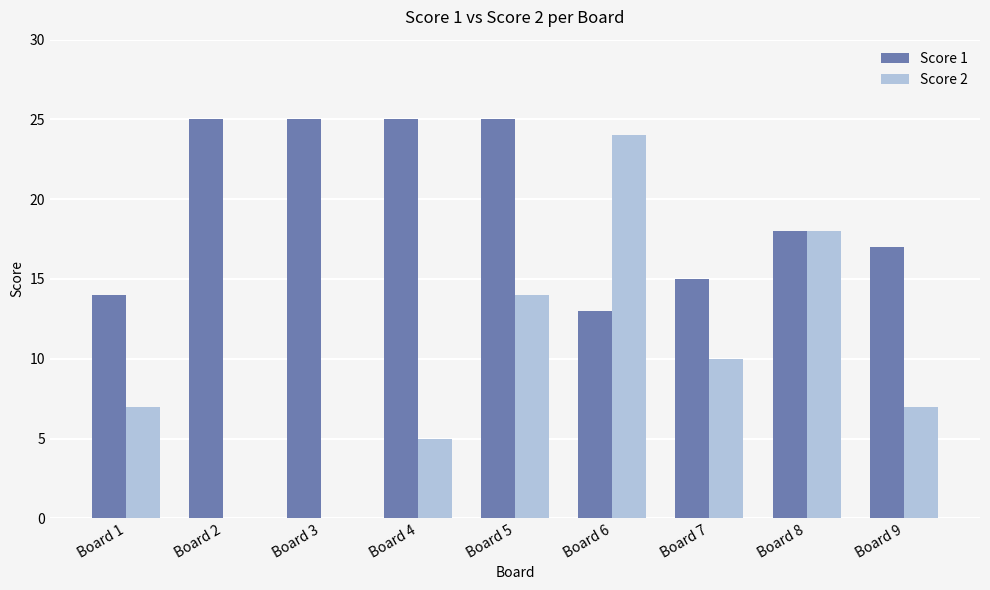

Reading right to left, what are all the values shown in this chart?

Score 1: 17	18	15	13	25	25	25	25	14
Score 2: 7	18	10	24	14	5	0	0	7